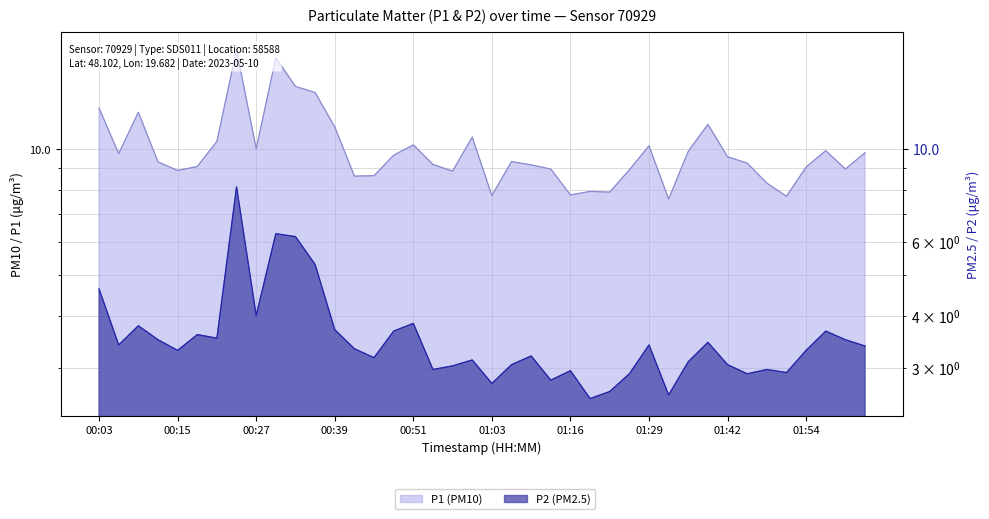

Does the chart have visible grid lines?

Yes